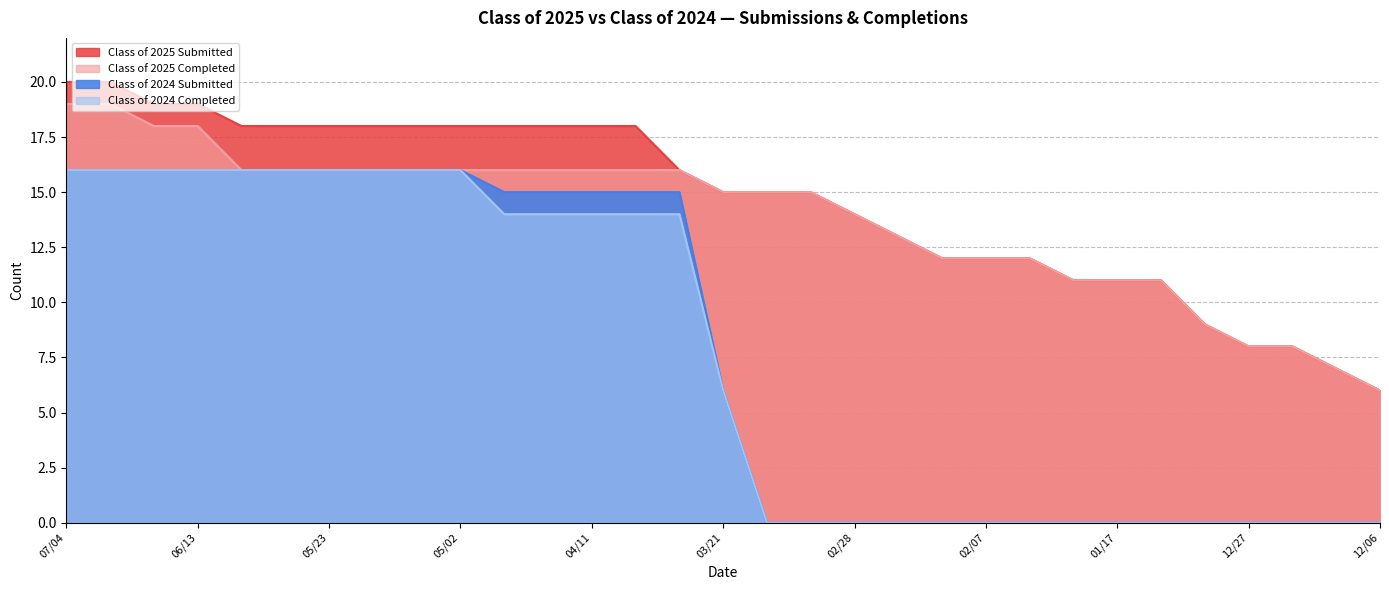

Which label corresponds to the smallest value in the chart?

03/14